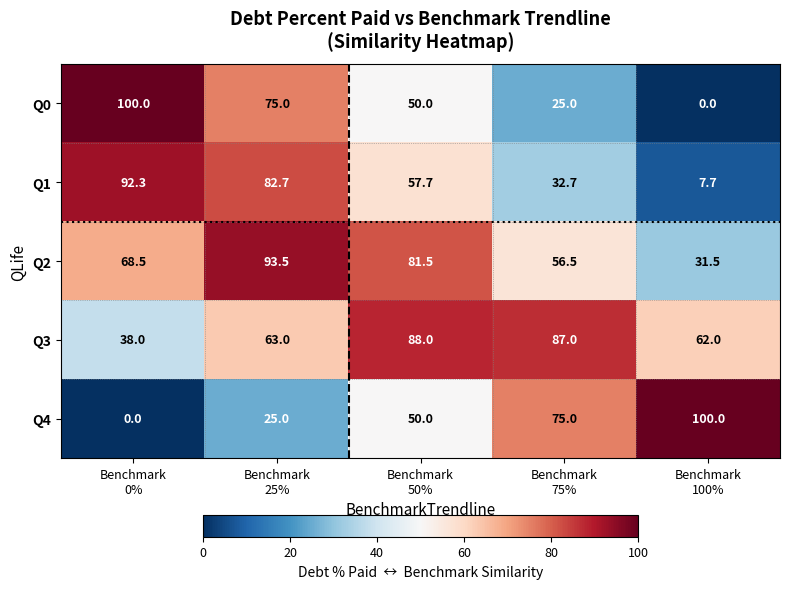

What is the maximum value shown in the chart?

100.0